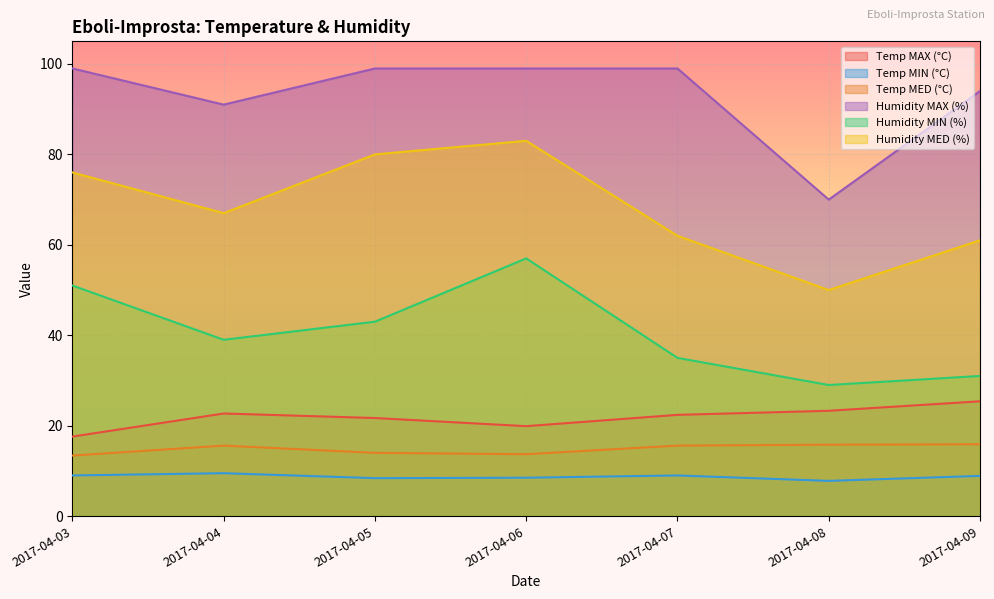

True or false: Temp MED (°C) and Temp MAX (°C) cross at least once.

False